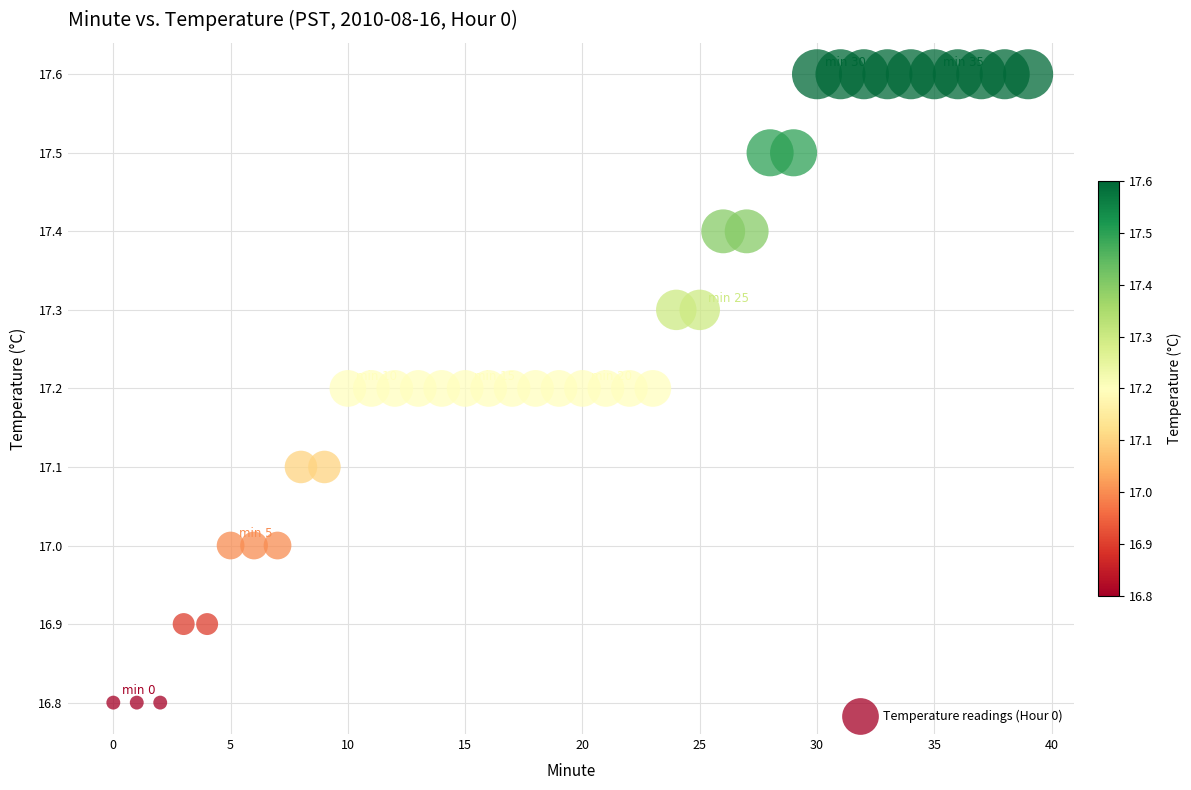

What is the range of Y values (max minus min)?

0.8